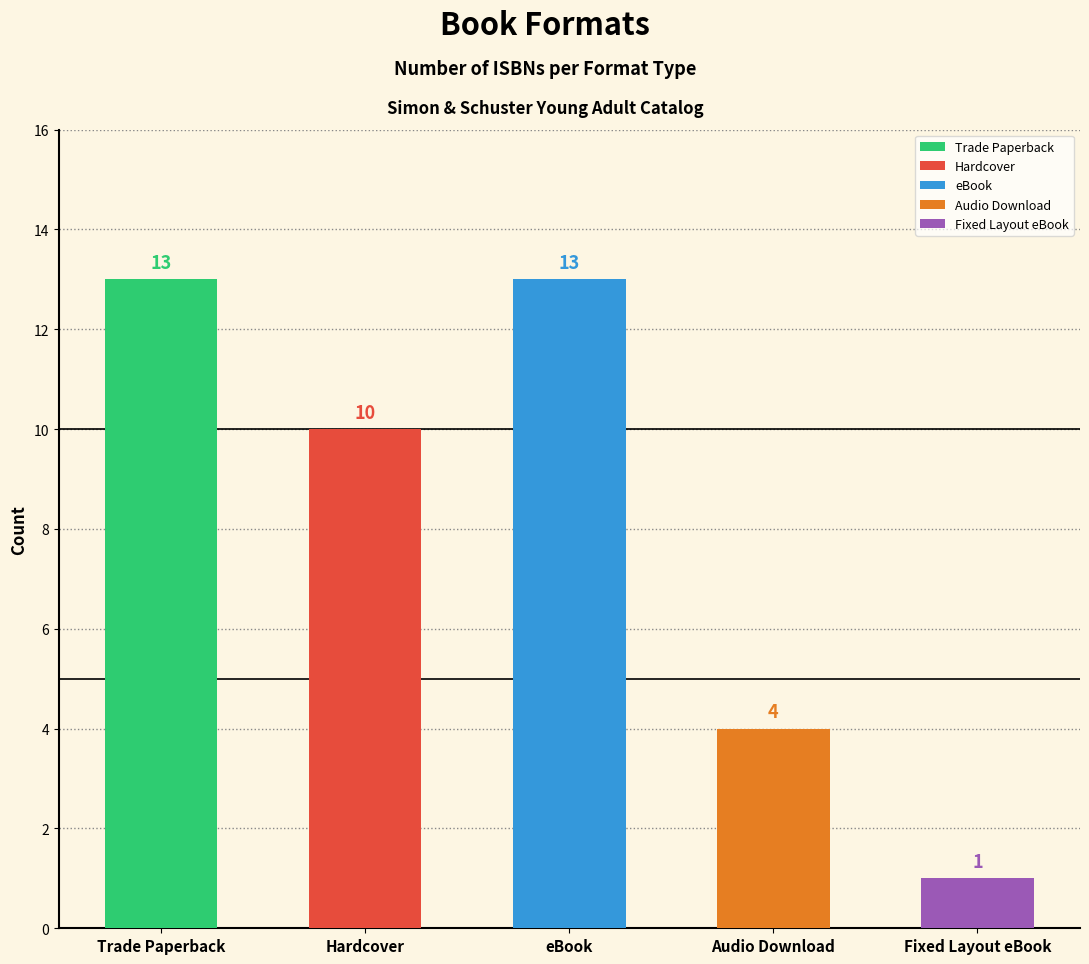

Rank the series at 5 from lowest to highest value.

Fixed Layout eBook, Audio Download, Hardcover, Trade Paperback, eBook